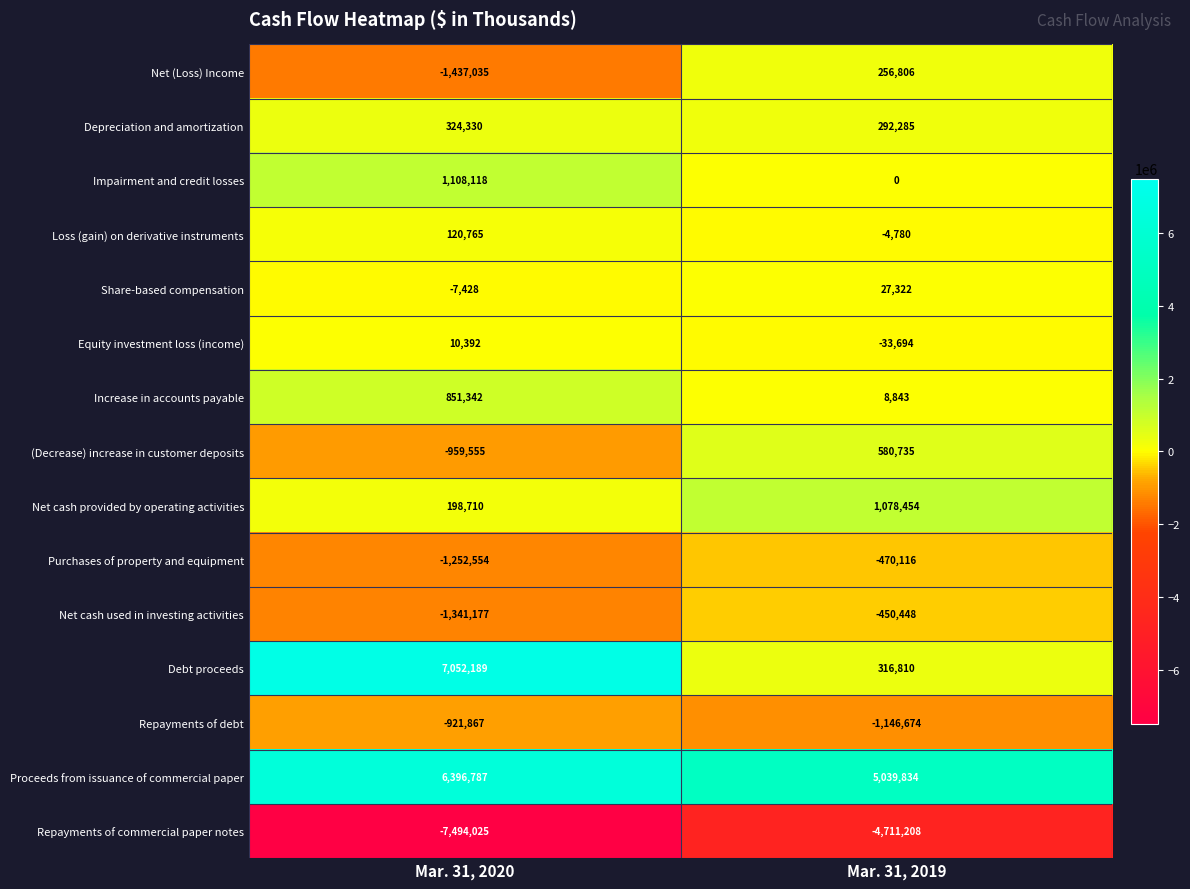

Which series has the widest spread of values?

Debt proceeds